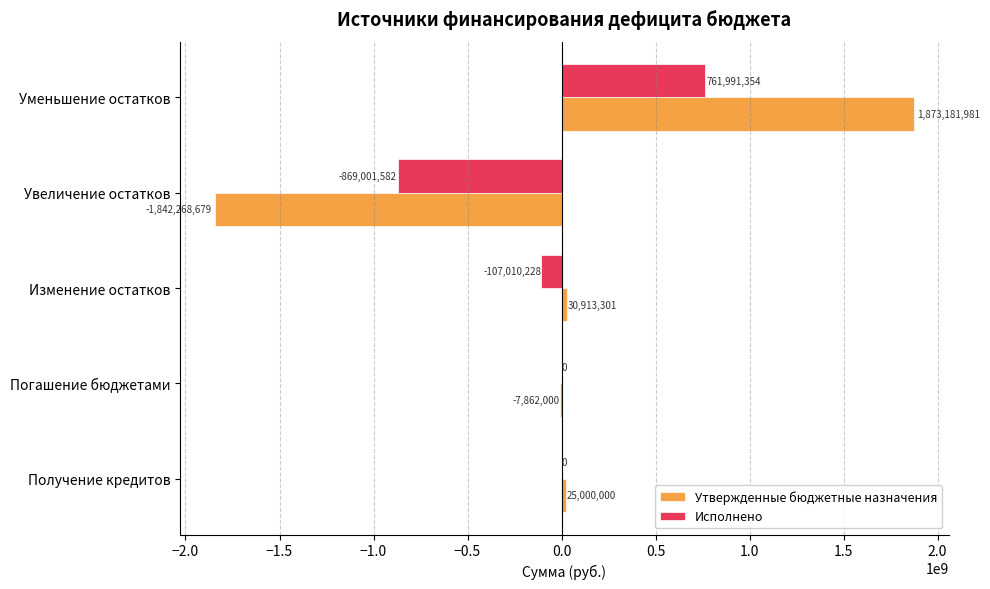

Is it true that Исполнено equals -869001581.6 at Увеличение остатков?

True